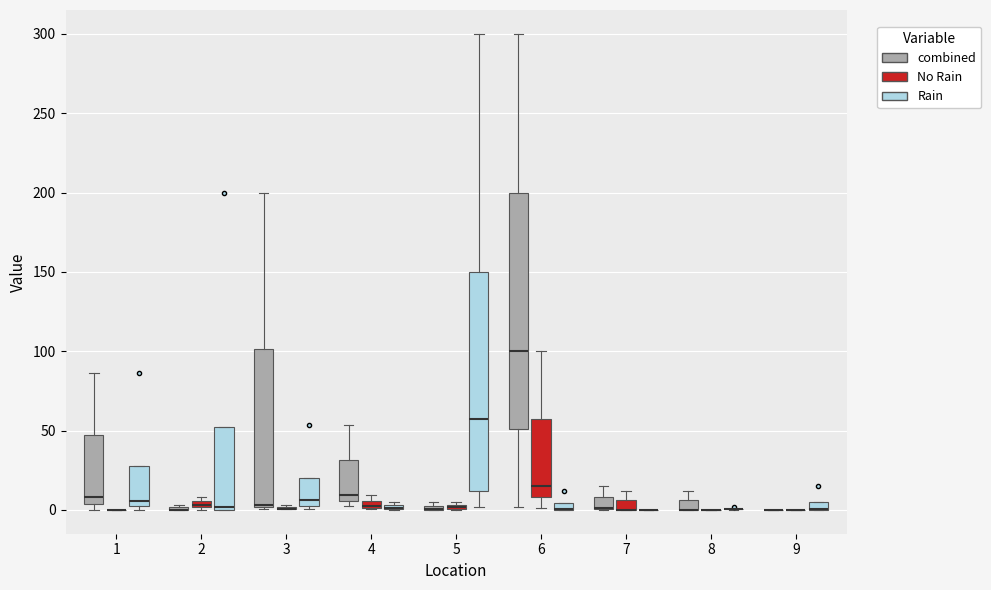

Where is the lower edge of the box for 6 (Rain) on the y-axis? The values are not printed on the chart, so give them approximately, as read against the axis.

0